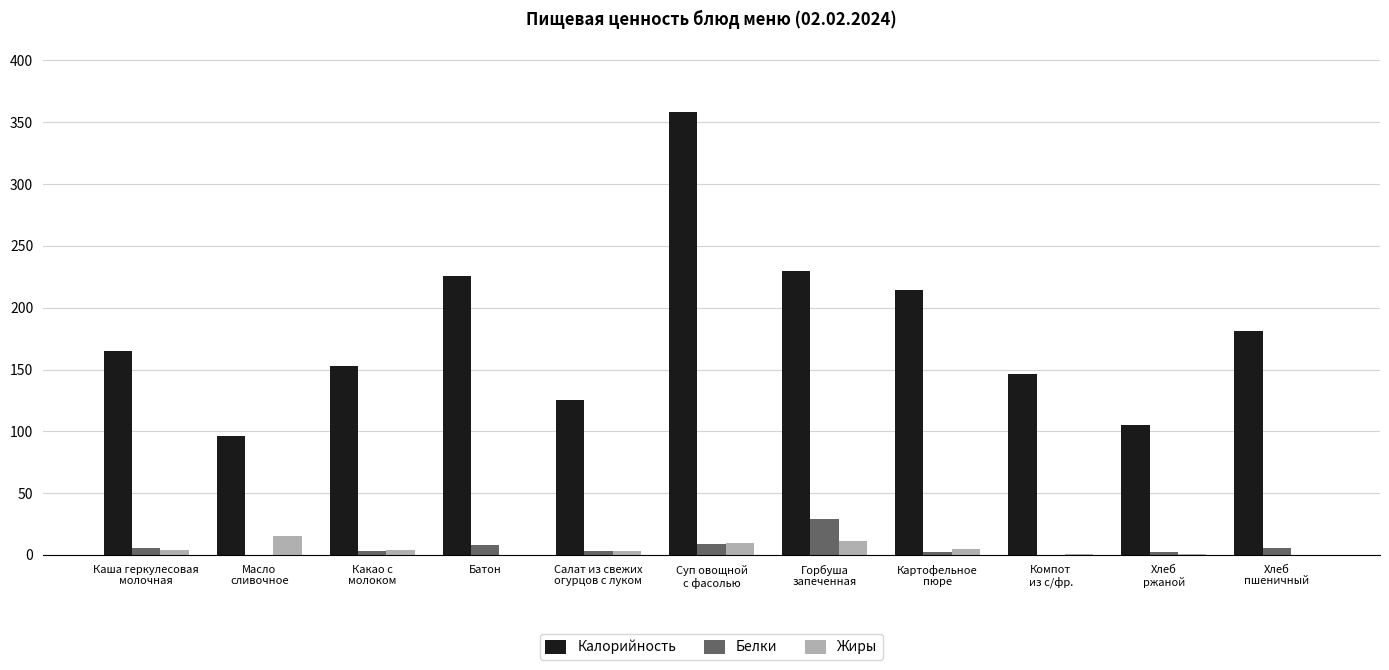

What is the sum of all Белки values?

68